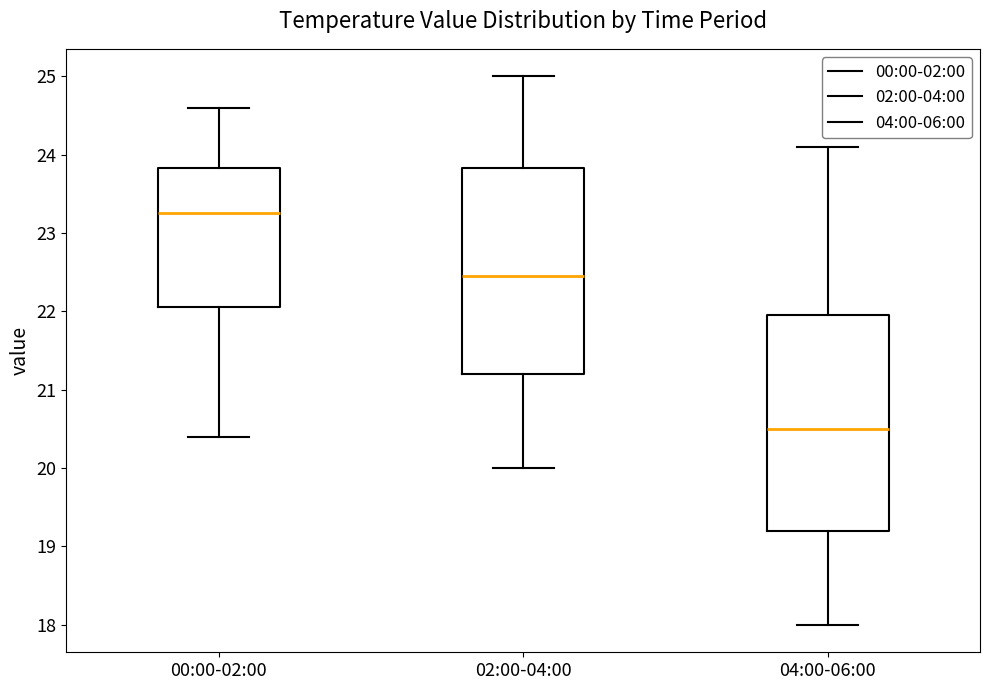

Reading left to right, read every box against the y-axis: the position of its median line, the range the box covers, and the ends of its whiskers. The values are not printed on the chart, so give them approximately, as read against the axis.

00:00-02:00: median 23.3, box 22.1 to 23.8, whiskers 20.4 to 24.6
02:00-04:00: median 22.5, box 21.2 to 23.8, whiskers 20.0 to 25.0
04:00-06:00: median 20.5, box 19.2 to 22.0, whiskers 18.0 to 24.1